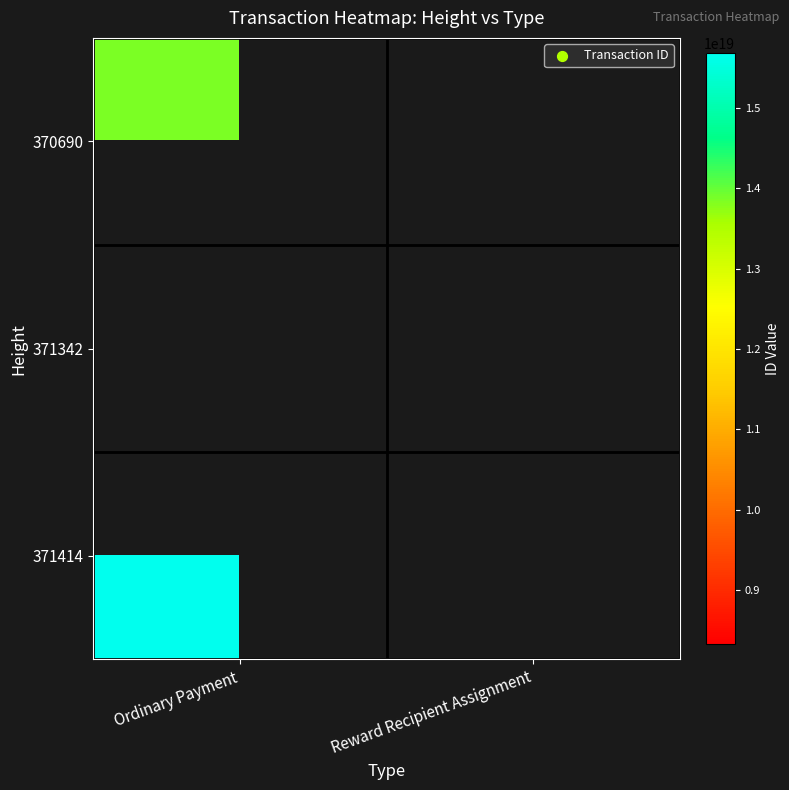

At how many categories does at least one series exceed 5792889456497682432?

2